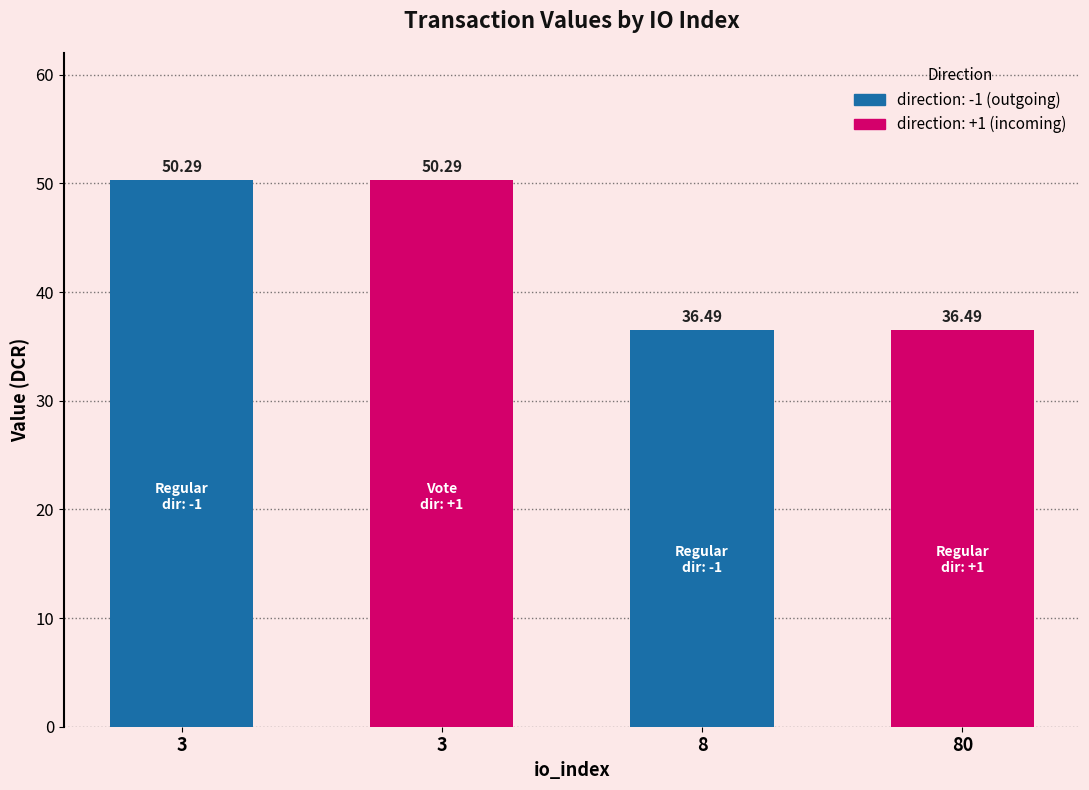

Reading left to right, transcribe all the data shown in this chart.

50.3	50.3	36.5	36.5